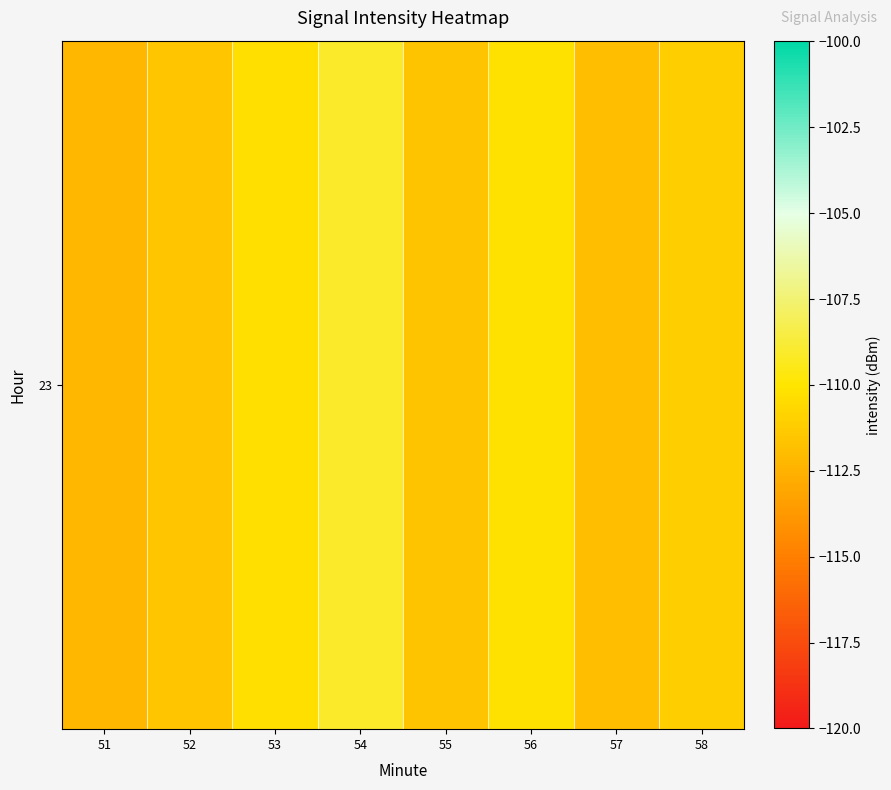

Which category has the highest value across all series?

54